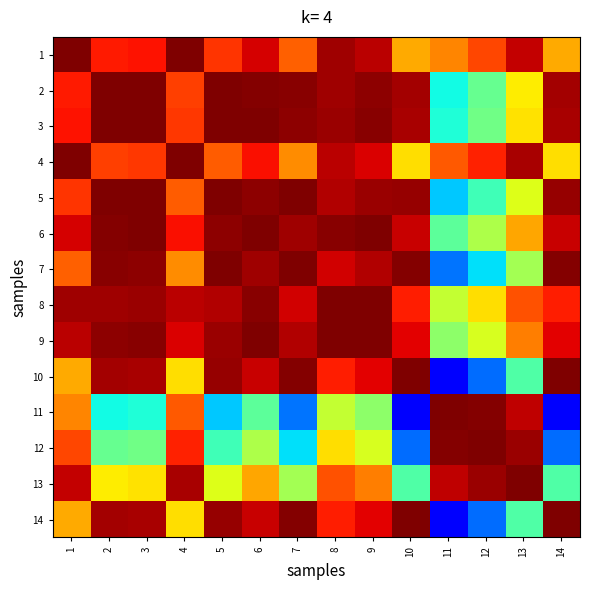

At which category is the sum across all series the highest?

8